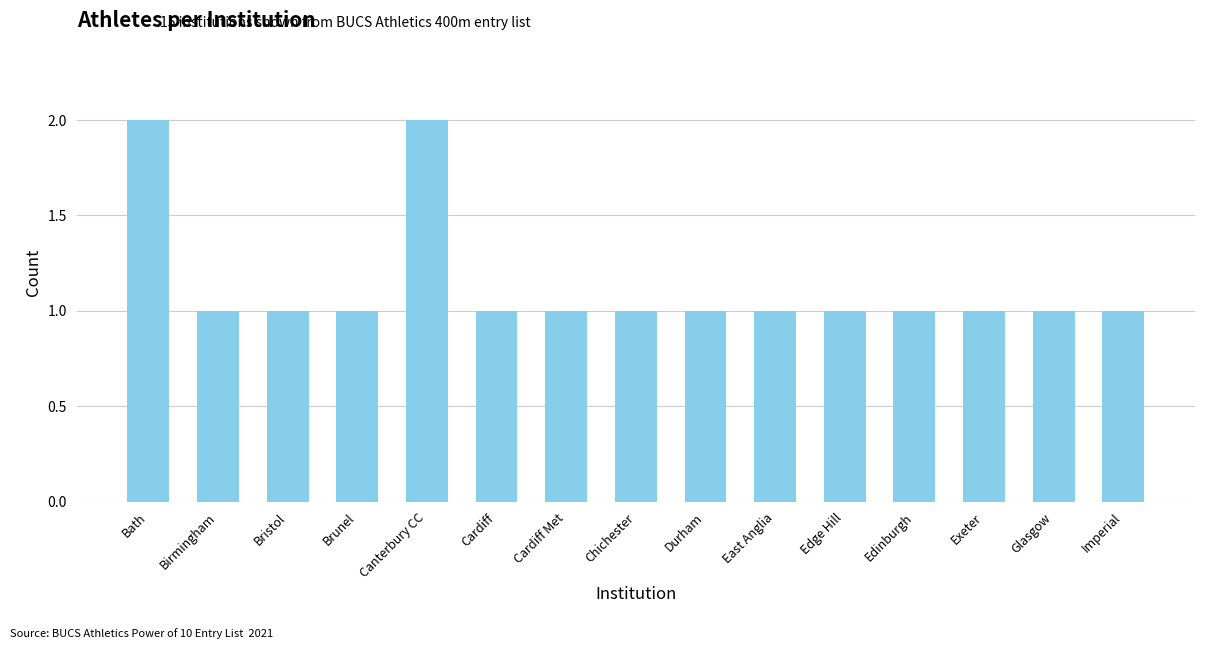

What is the label of the 12th bar from the left?

Edinburgh